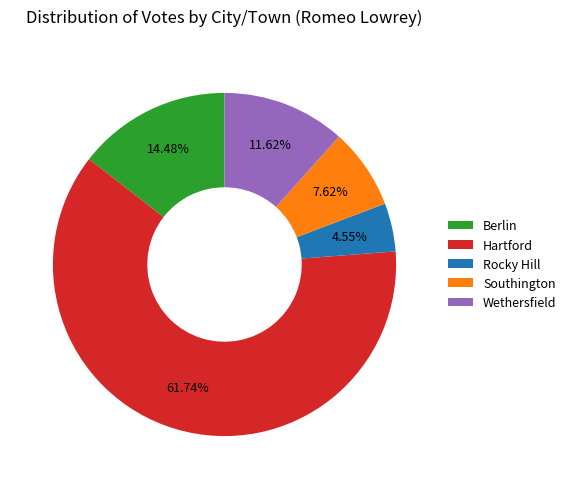

The Wethersfield slice represents 12% of the pie. True or false?

True